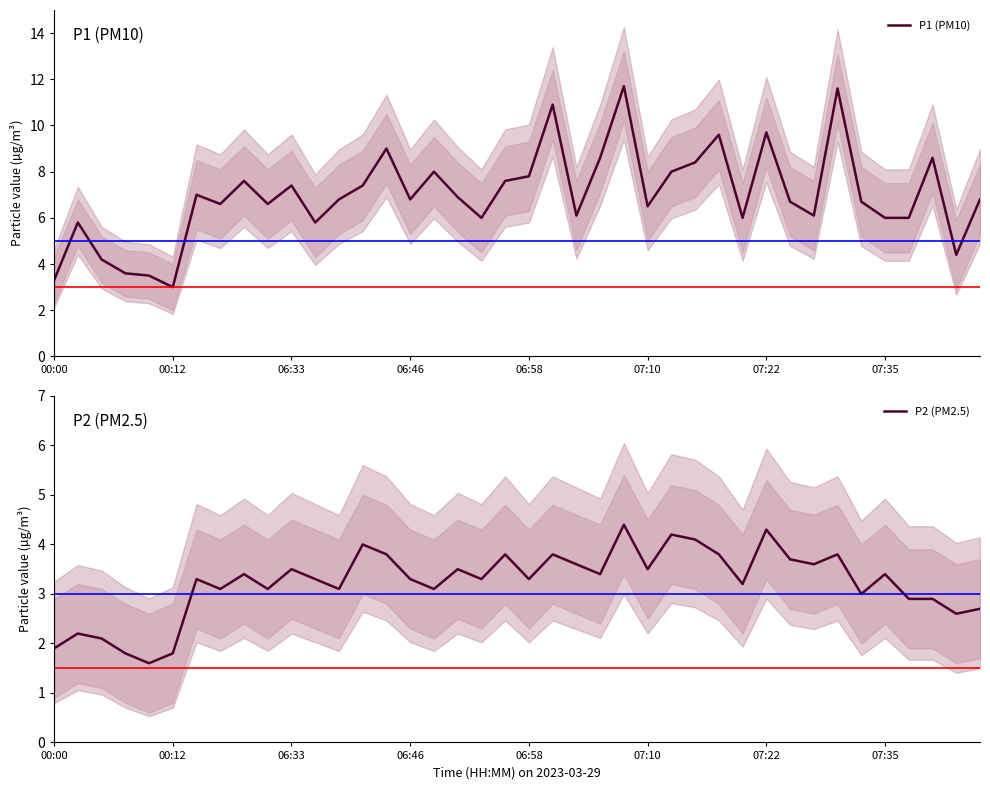

True or false: P2 (PM2.5) has more than 1 interior local peaks.

True